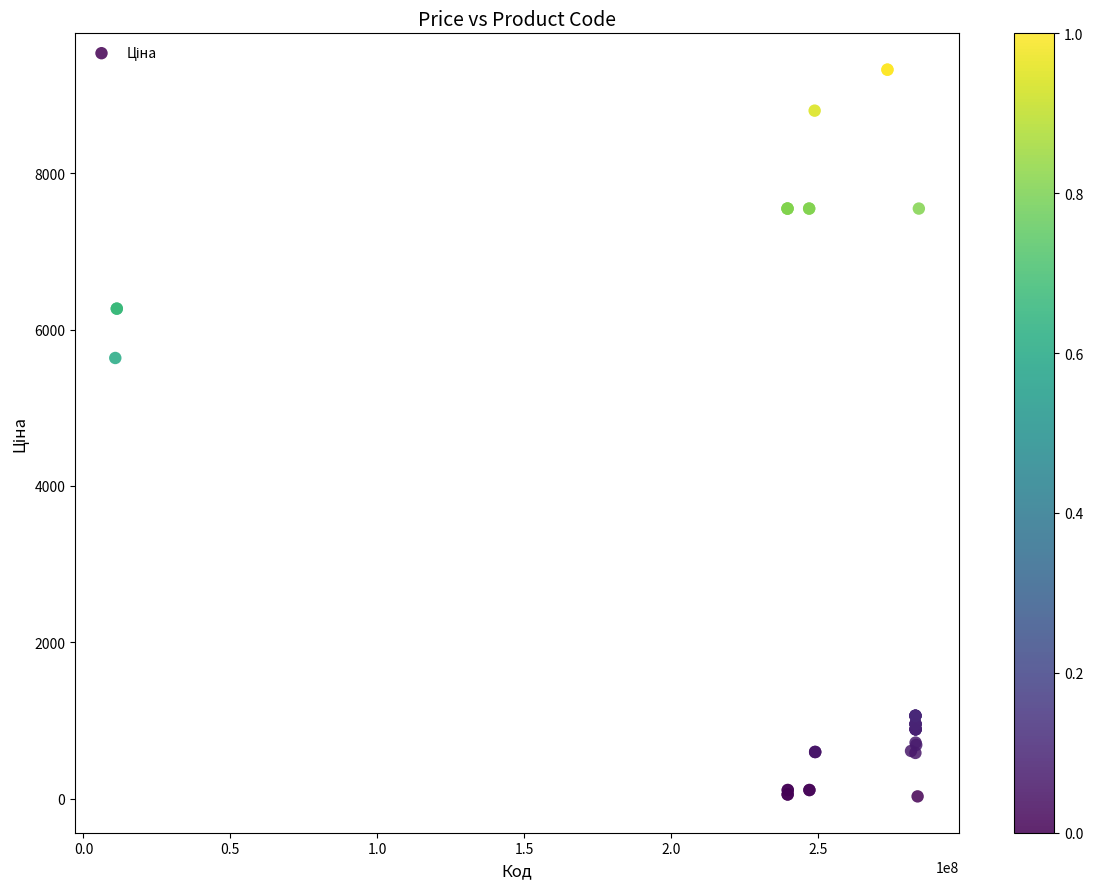

What Y value in the scatter plot is closest to 4676?

5636.0